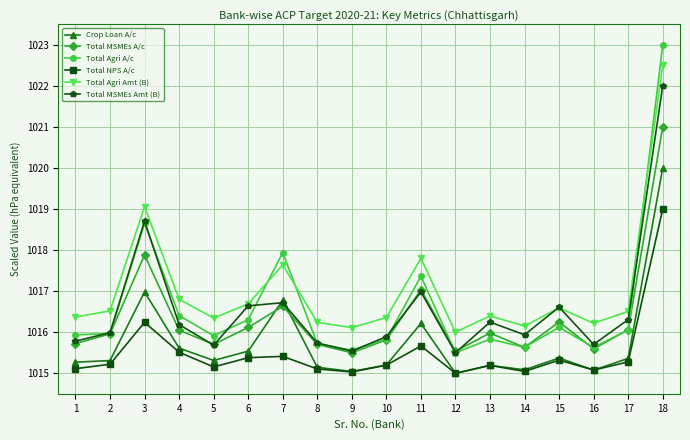

What is the average value of the Total Agri A/c series?

1016.6